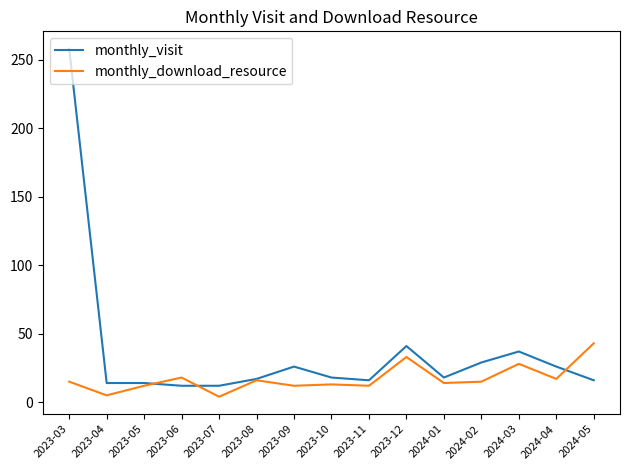

What position from the left is 2023-06?

4